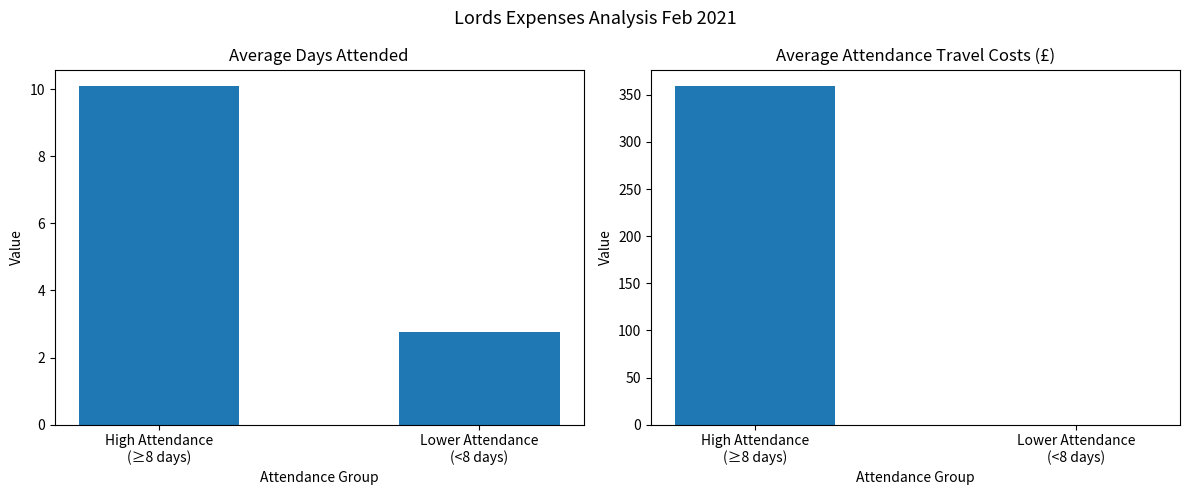

Which series has the widest spread of values?

Attendance Travel Costs